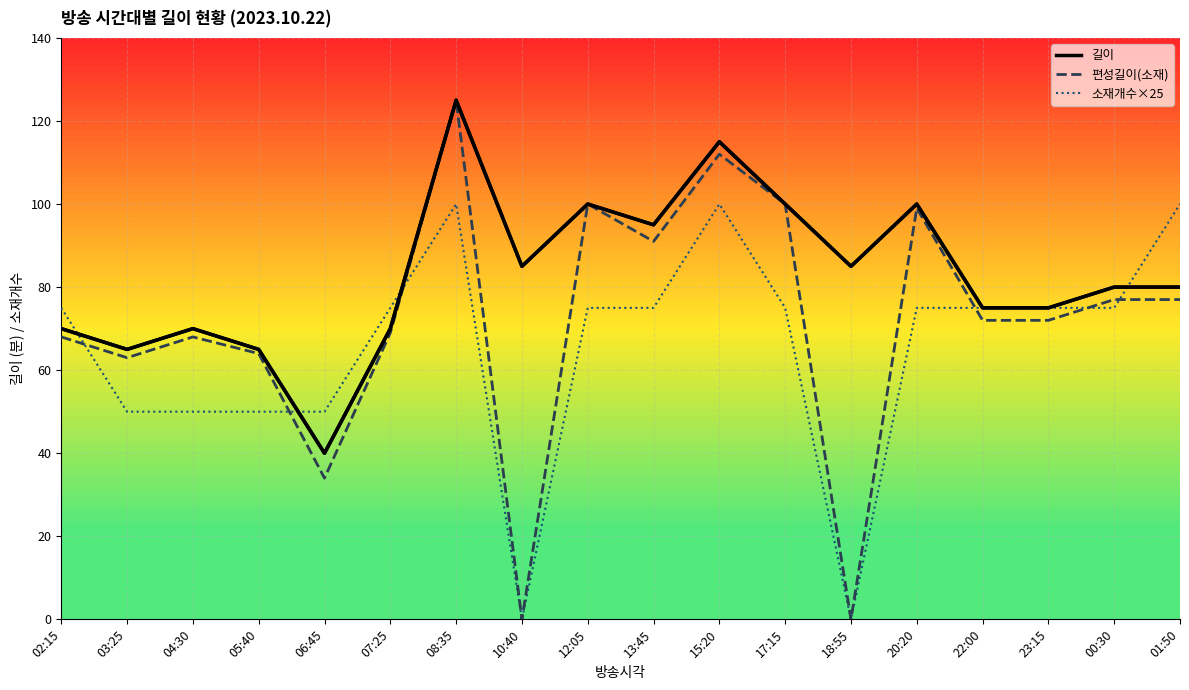

True or false: 편성길이(소재) and 소재개수×25 cross at least once.

True